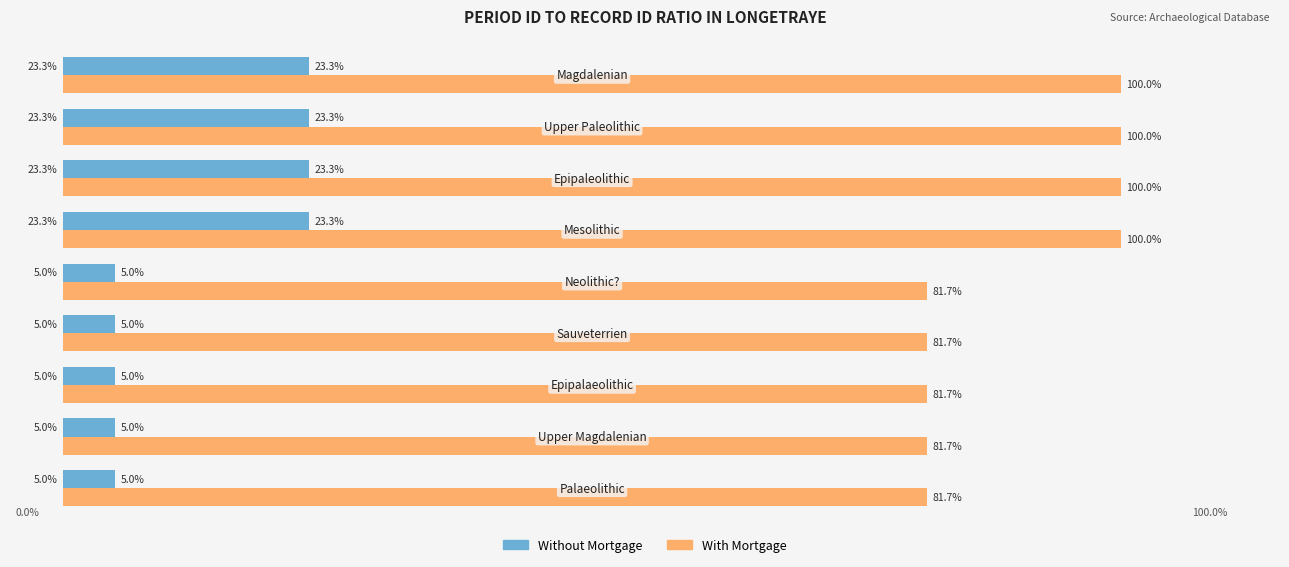

List the series in order of their peak value, lowest first.

Without Mortgage, With Mortgage